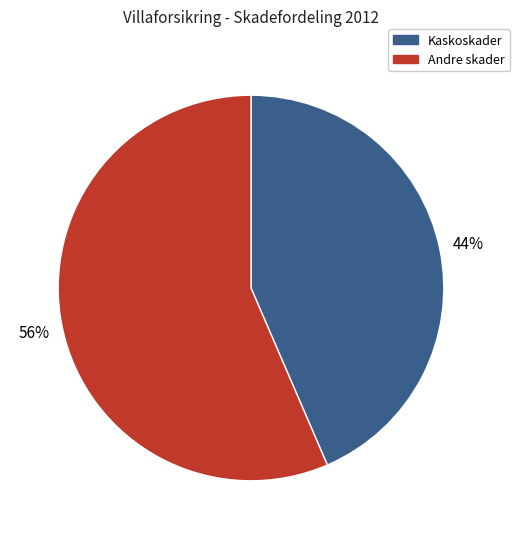

Which category accounts for the majority?

Andre skader